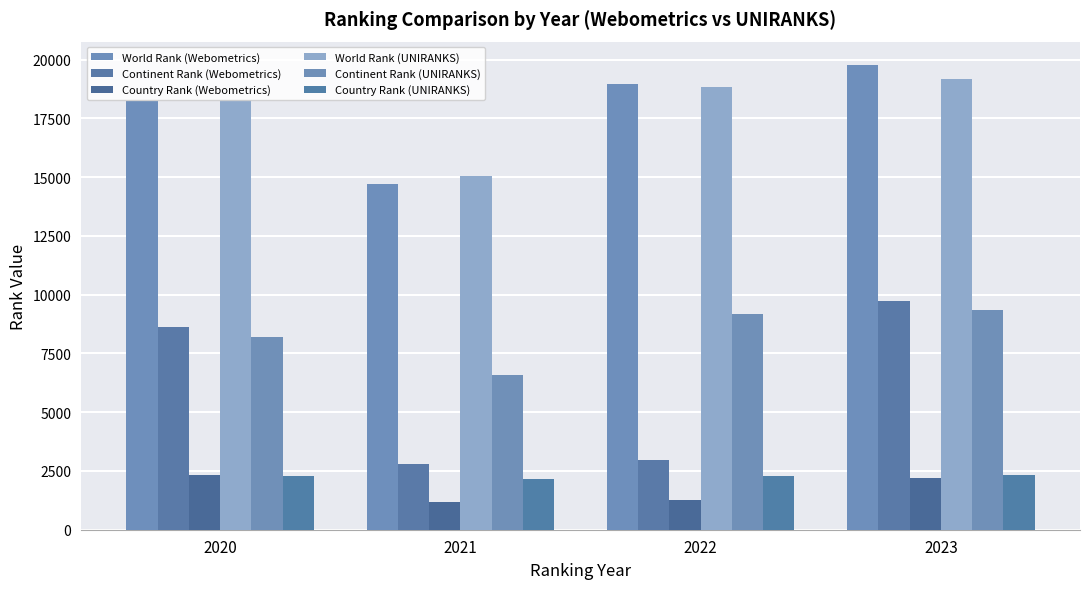

What is the average value of the World Rank (Webometrics) series?

17915